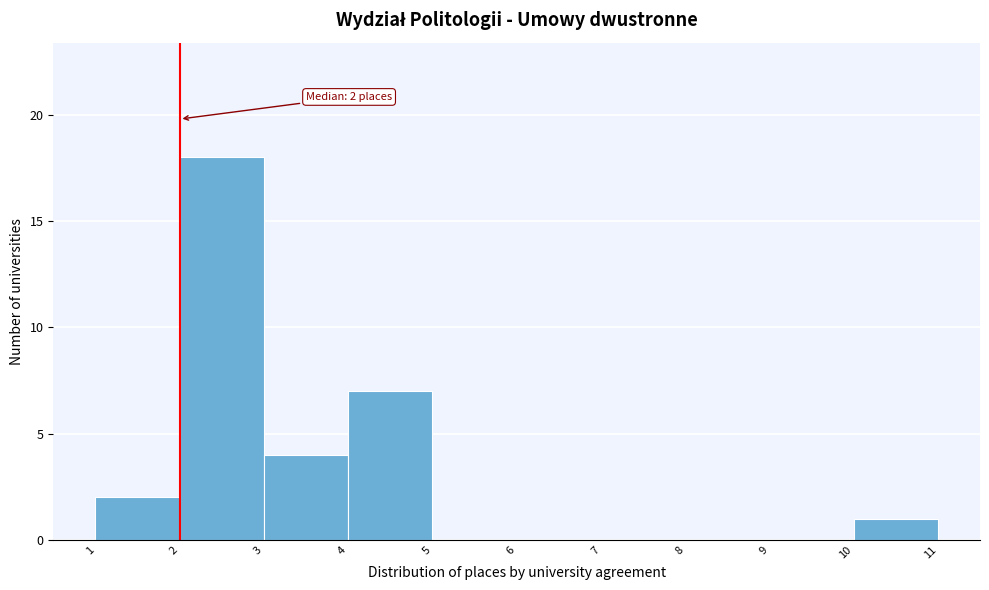

Which range on the x-axis has the tallest bar?

2 to 3